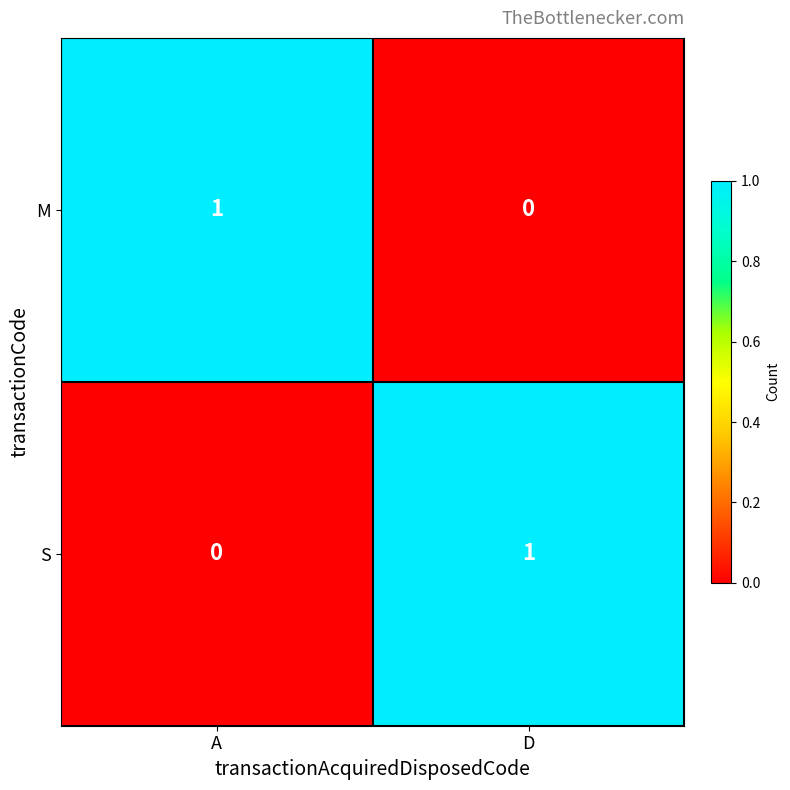

True or false: M has a value of -1 at D.

False